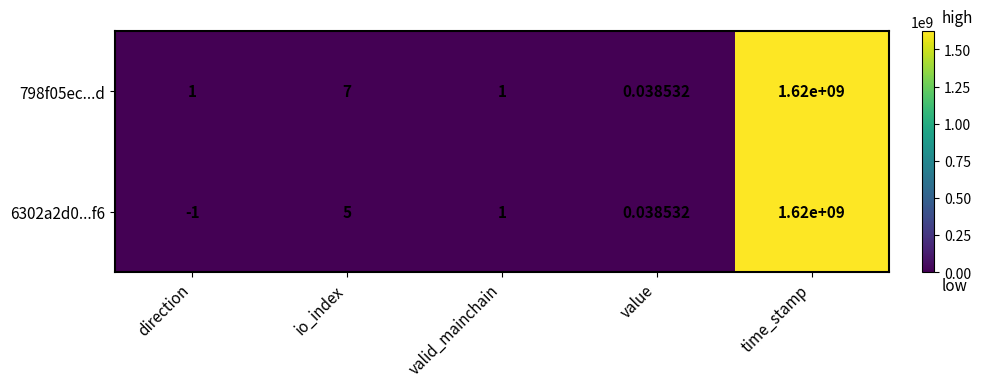

Where does the 6302a2d0...f6 series first go above 1?

io_index